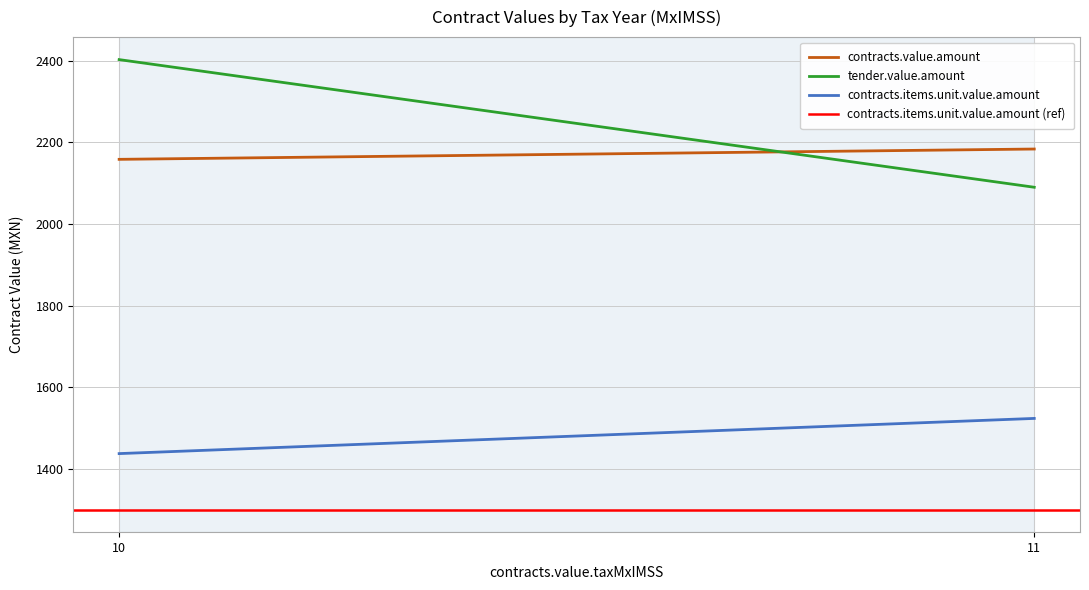

At which category is the sum across all series the highest?

10